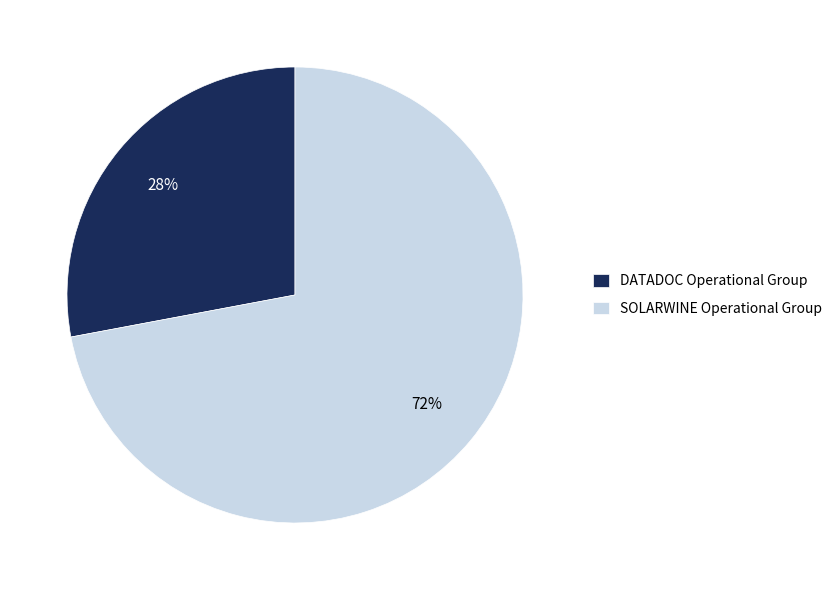

What is the ratio of the value at DATADOC Operational Group to the value at SOLARWINE Operational Group?

0.4